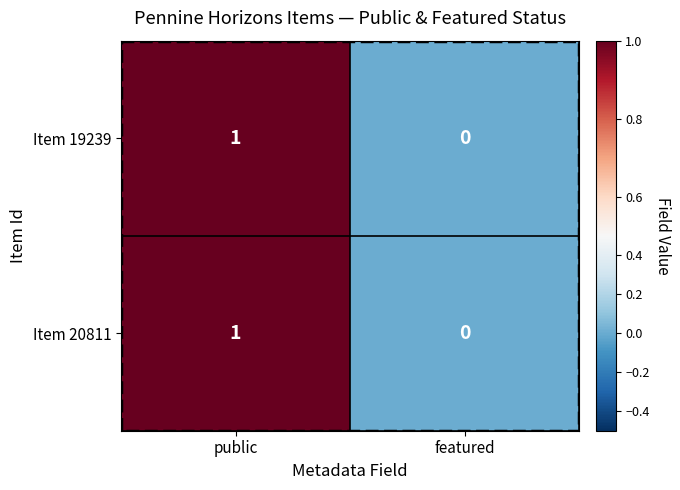

At which category does the chart reach its minimum across all series?

featured